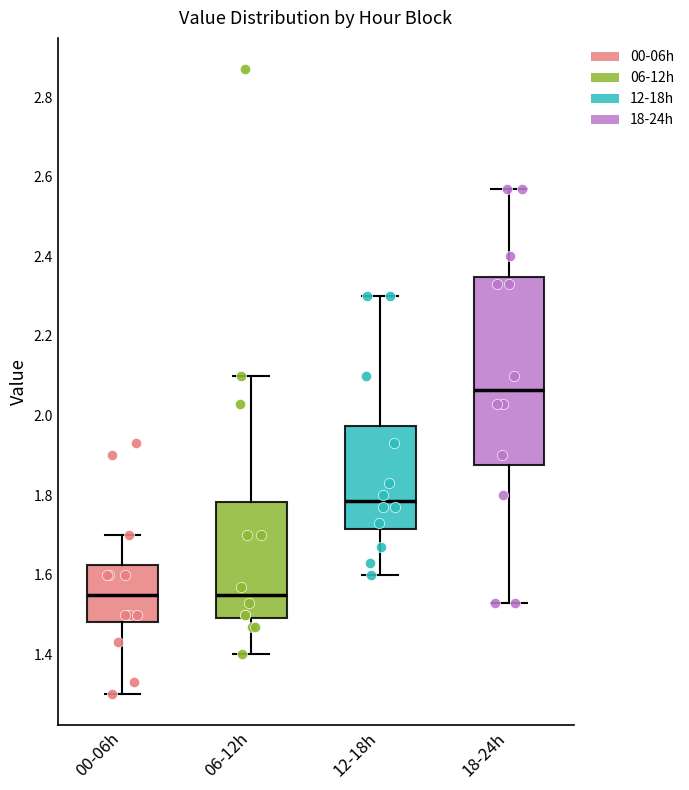

Where does the lower whisker of the box for 18-24h end on the y-axis? The values are not printed on the chart, so give them approximately, as read against the axis.

1.54